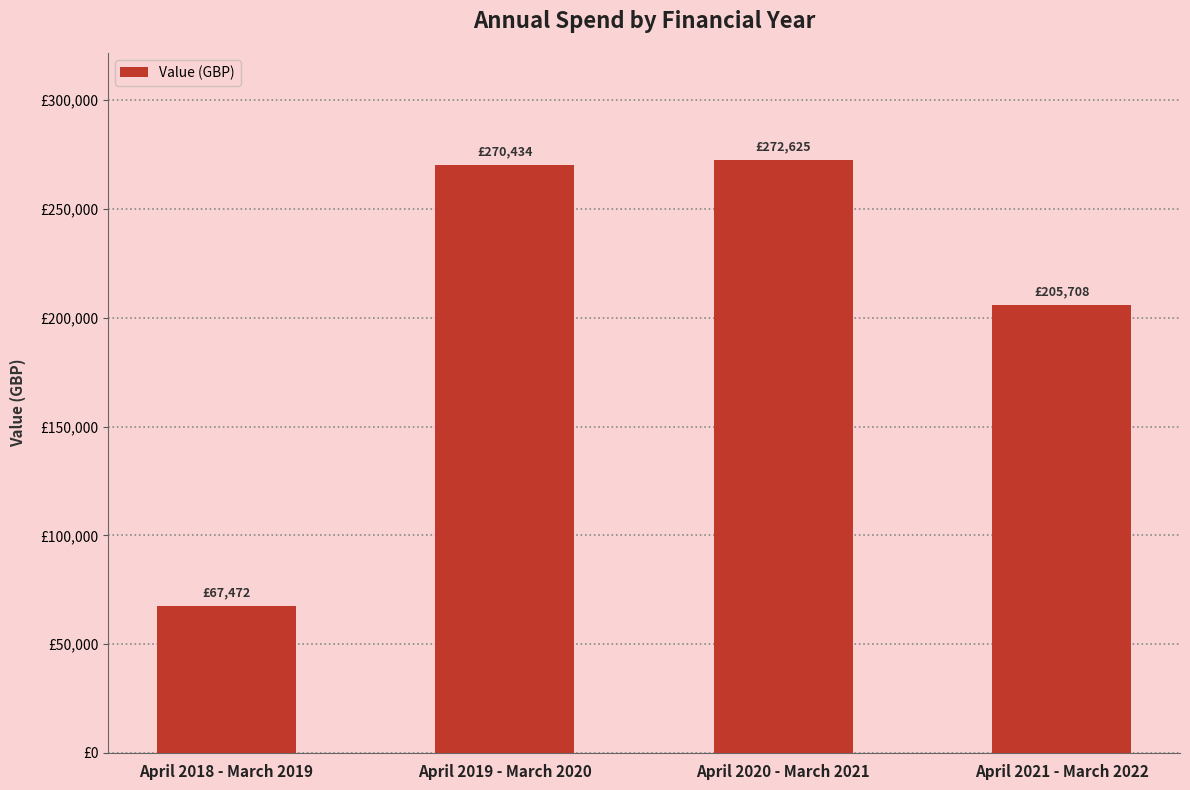

At which label does the data first exceed 270434?

April 2019 - March 2020